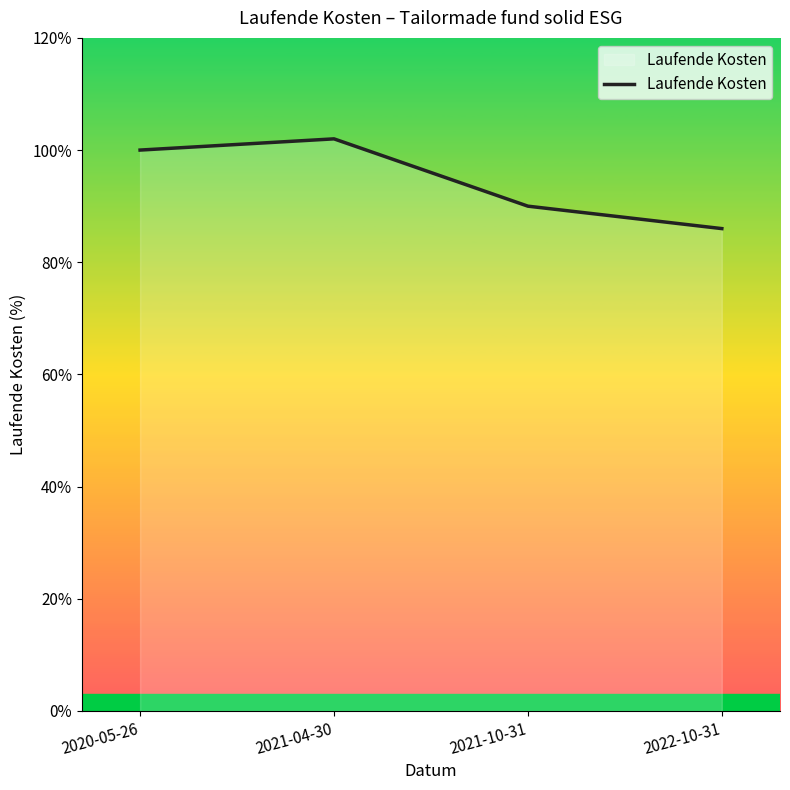

Between 2021-10-31 and 2020-05-26, which is larger?

2020-05-26